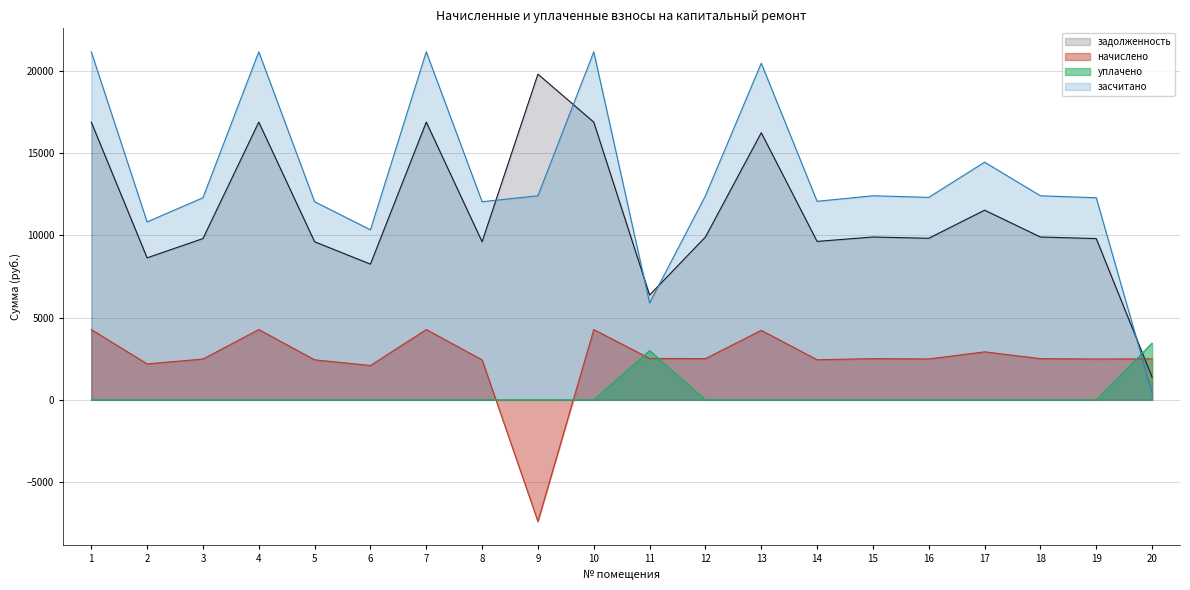

Reading left to right, transcribe all the data shown in this chart.

задолженность: 16896.0	8640.0	9811.2	16896.0	9619.2	8256.0	16896.0	9619.2	19814.4	16896.0	6378.8	9907.2	16251.6	9638.4	9907.2	9830.4	11539.2	9907.2	9811.2	1385.1
начислено: 4276.8	2187.0	2483.5	4276.8	2434.9	2089.8	4276.8	2434.9	-7399.4	4276.8	2518.9	2507.8	4228.2	2439.7	2507.8	2488.3	2920.9	2507.8	2483.5	2493.2
уплачено: 0.0	0.0	0.0	0.0	0.0	0.0	0.0	0.0	0.0	0.0	3000.0	0.0	0.0	0.0	0.0	0.0	0.0	0.0	0.0	3450.0
засчитано: 21172.8	10827.0	12294.7	21172.8	12054.1	10345.8	21172.8	12054.1	12415.0	21172.8	5897.7	12415.0	20479.8	12078.1	12415.0	12318.7	14460.1	12415.0	12294.7	428.3